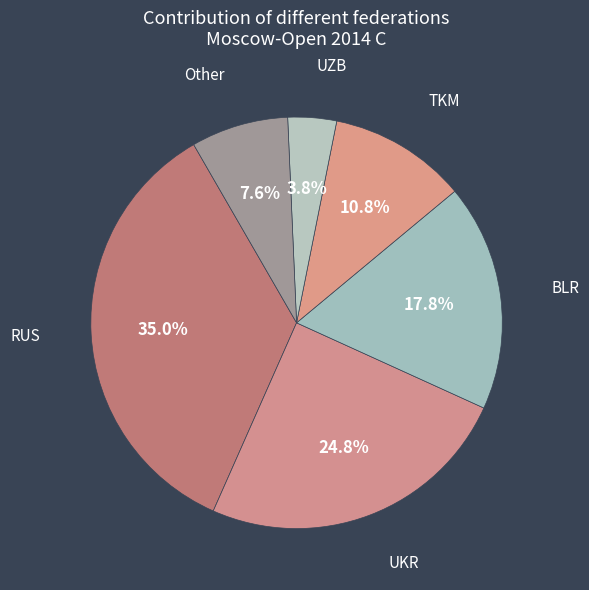

Count the number of slices in the pie.

6